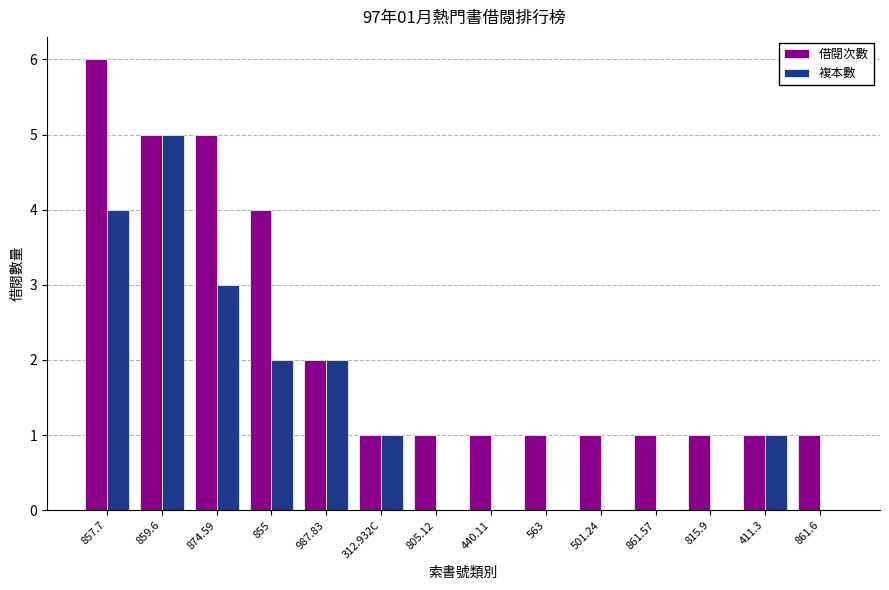

The 複本數 series shows -2 at 501.24. True or false?

False